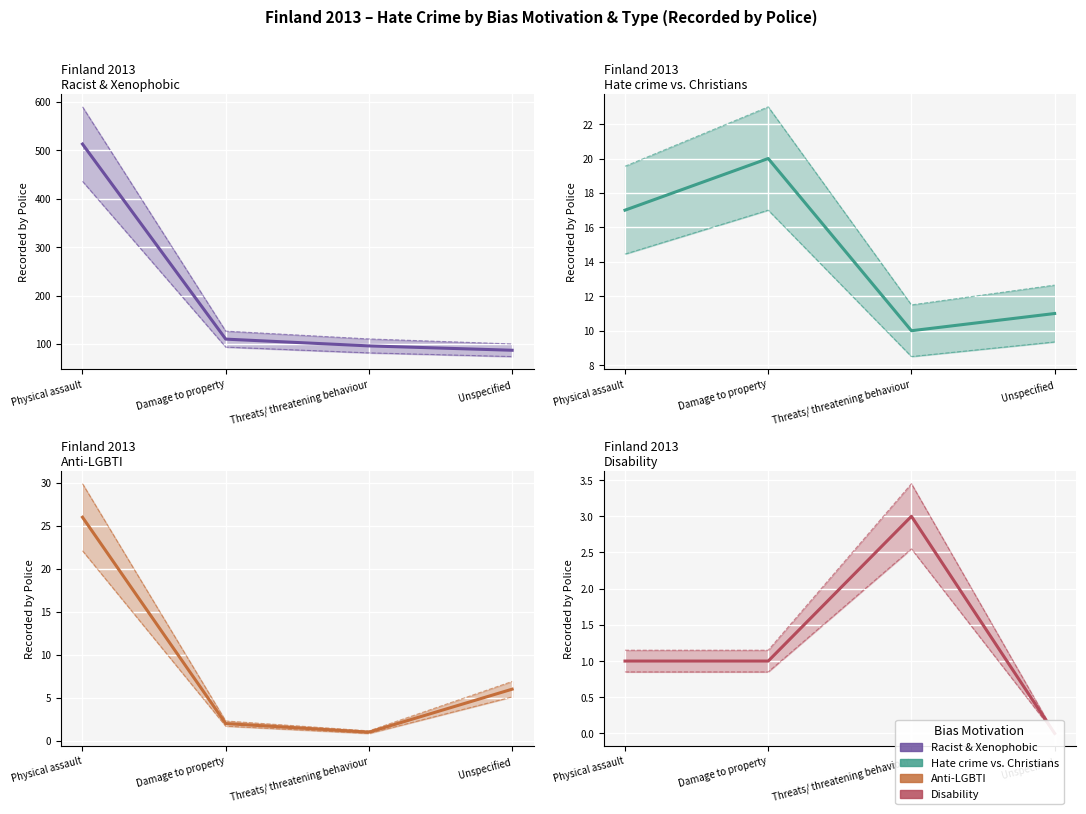

Count the number of data series in this chart.

4